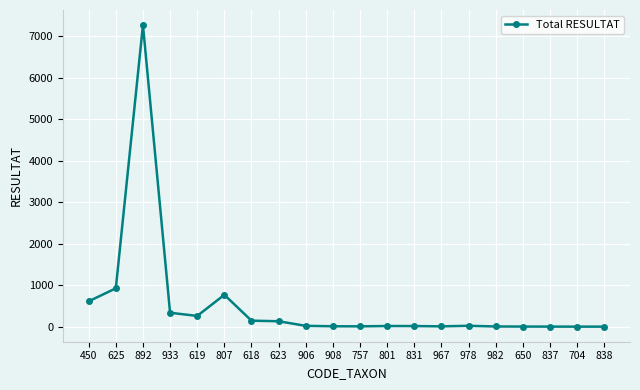

Is it true that the value at 625 is 1366?

False